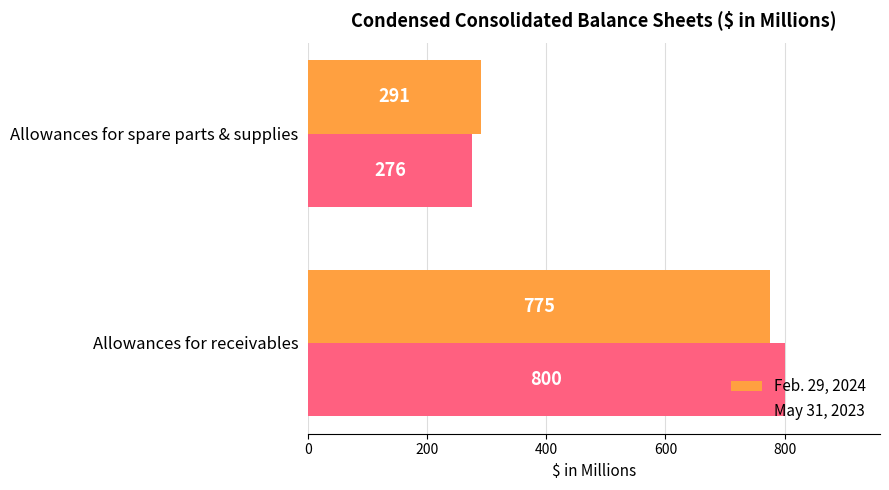

How many May 31, 2023 values are between 276 and 800?

2